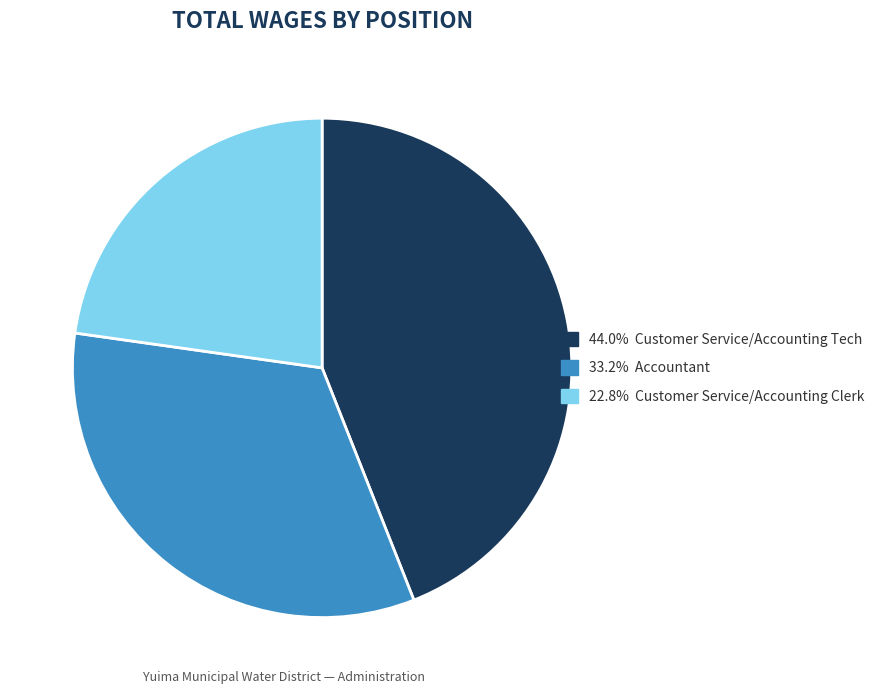

Is there any slice that represents more than half of the pie?

No